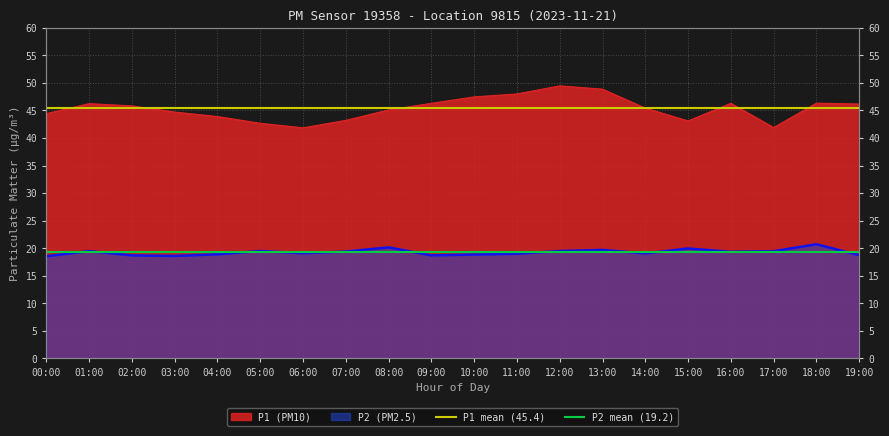

What is the approximate value of P1 mean (45.4) at 01:00?

45.4